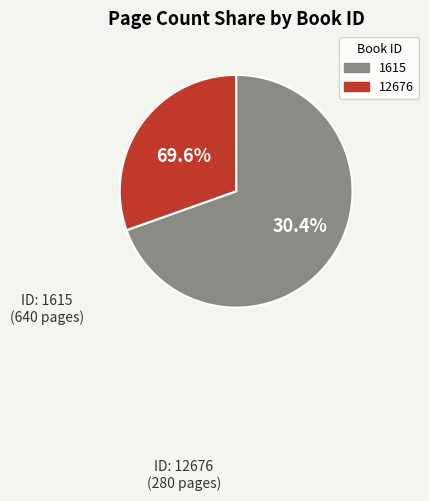

Rank the categories by value from lowest to highest.

12676, 1615